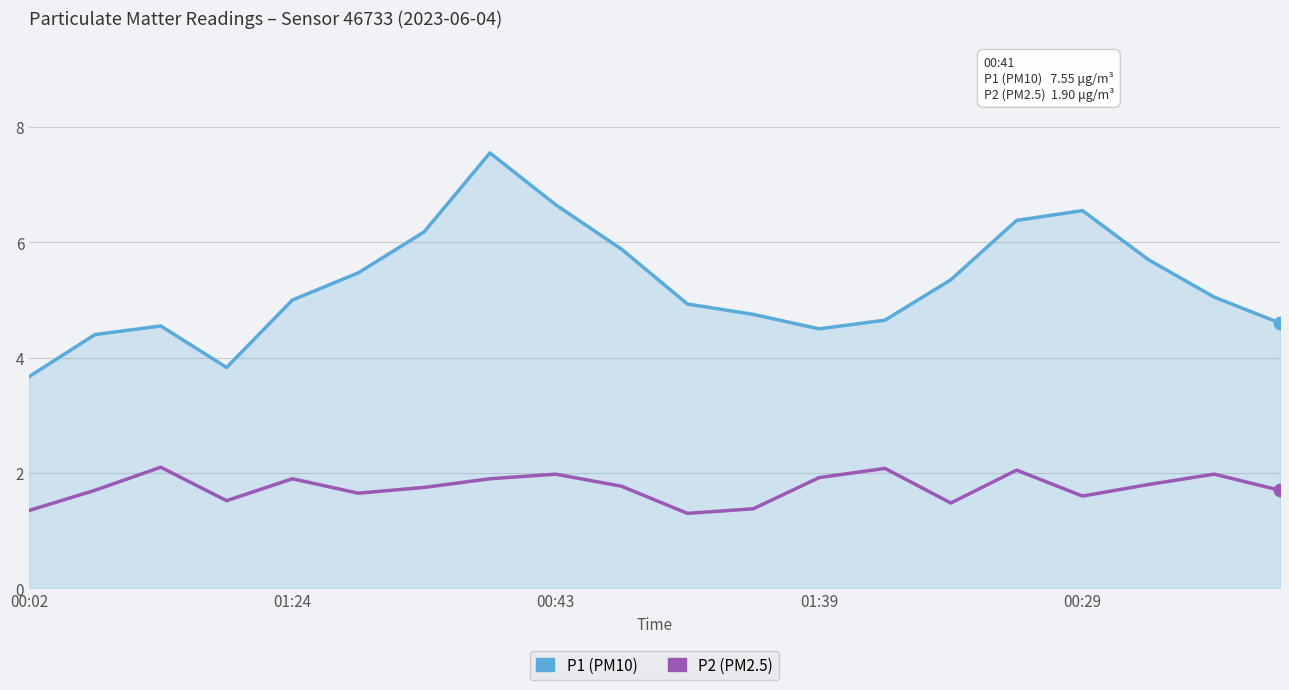

Which series has the largest range (max minus min)?

P1 (PM10)